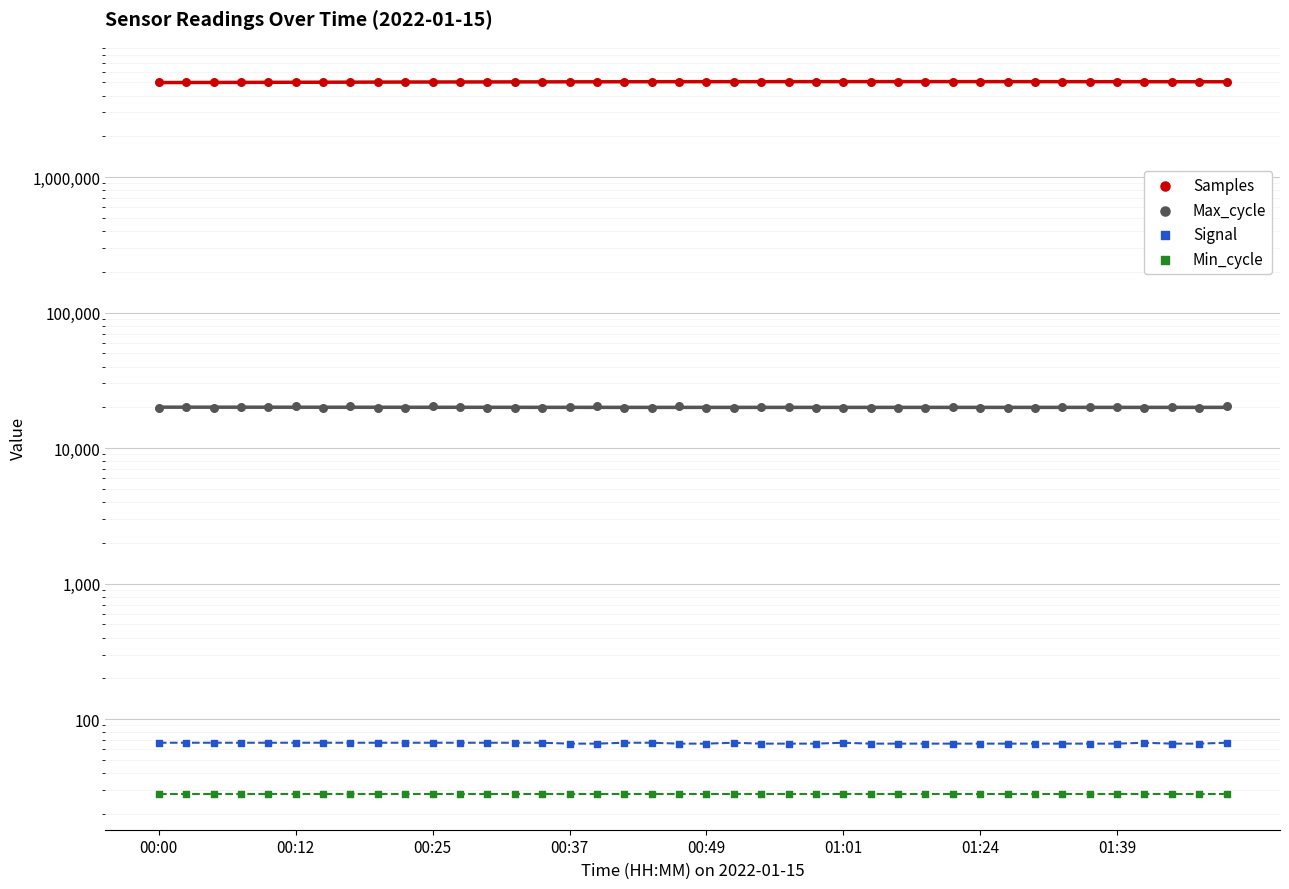

At which category is the sum across all series the highest?

34